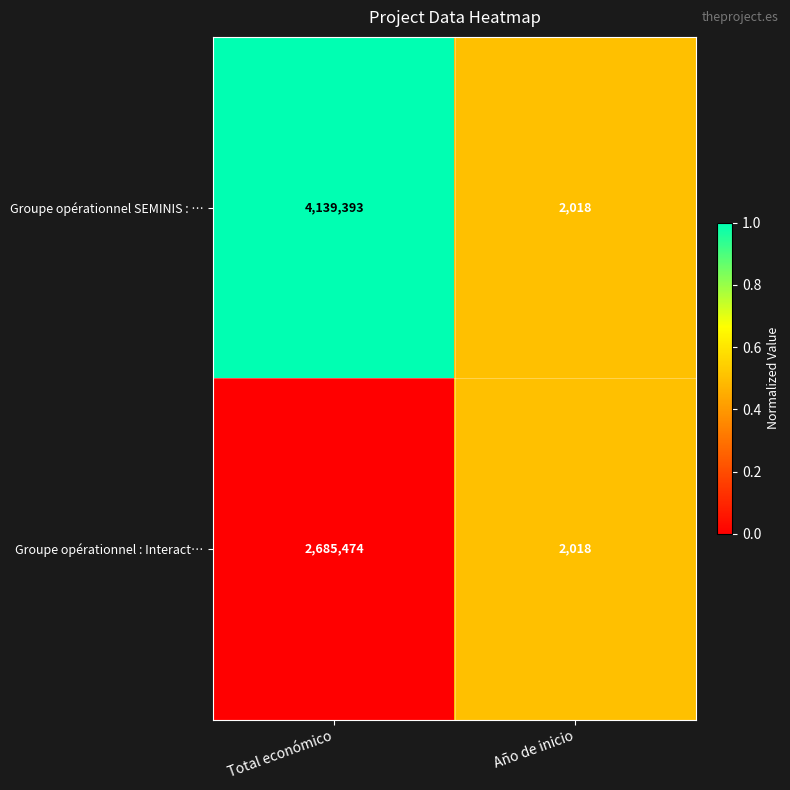

What is the average value of the Groupe opérationnel : Interact… series?

1343746